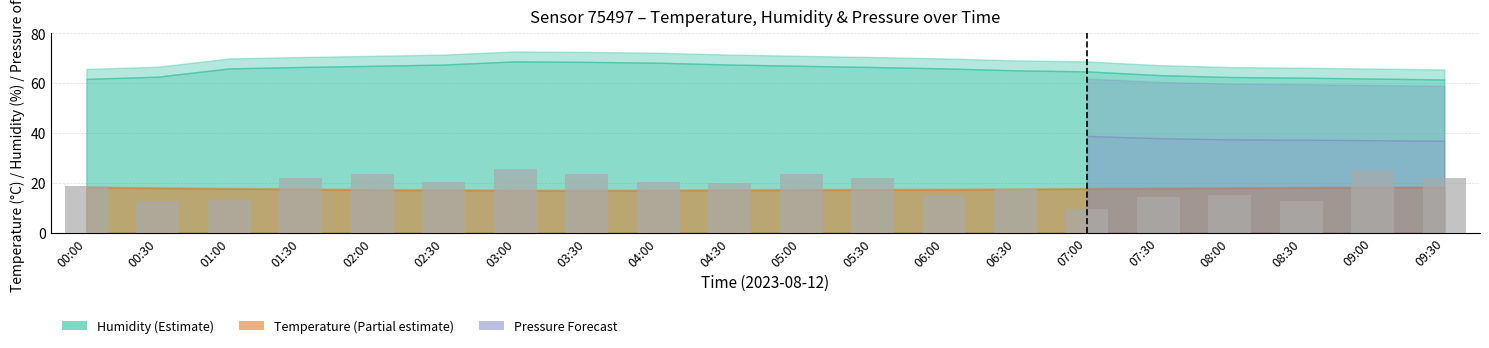

What is the label of the 4th bar from the left?

01:30